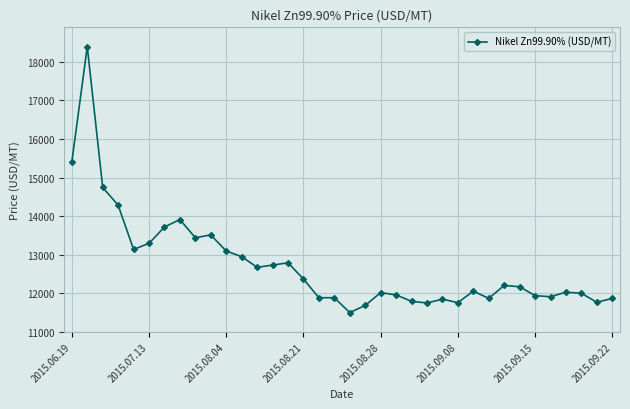

What is the greatest value displayed?

18398.7